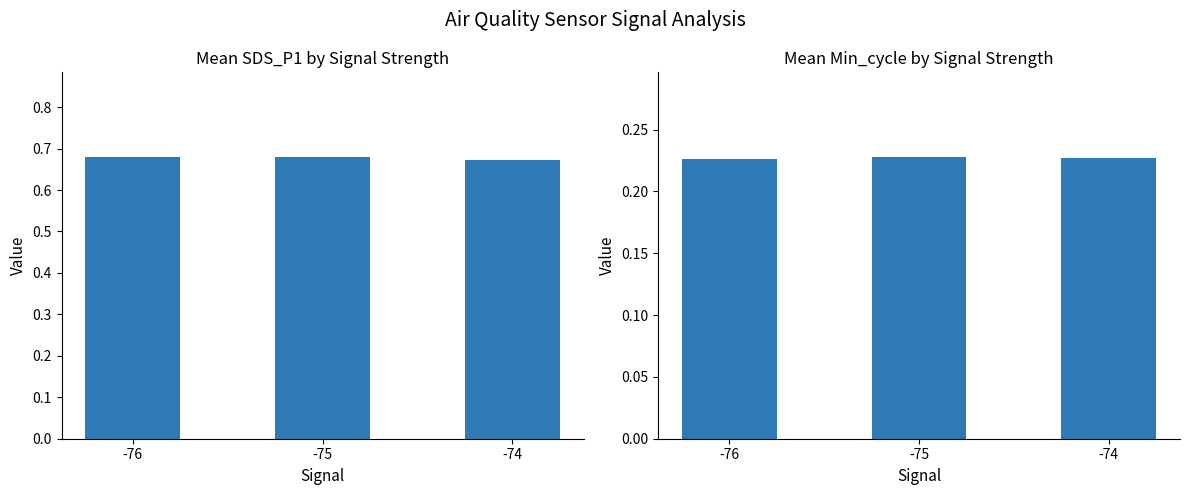

What is the value of the SDS_P1 mean bar at the 3rd from the left?

0.7